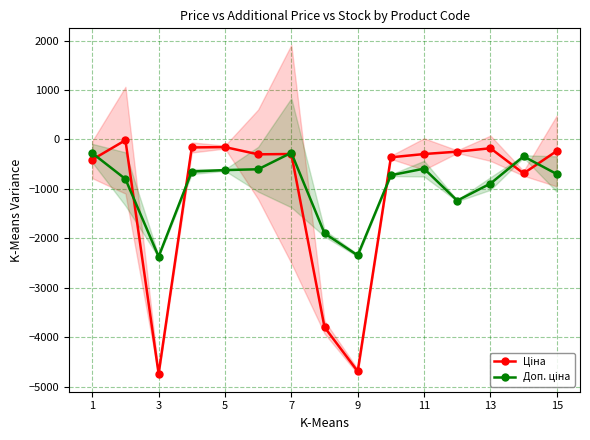

In Ціна, how many points are lower than both neighbors (excluding endpoints)?

4